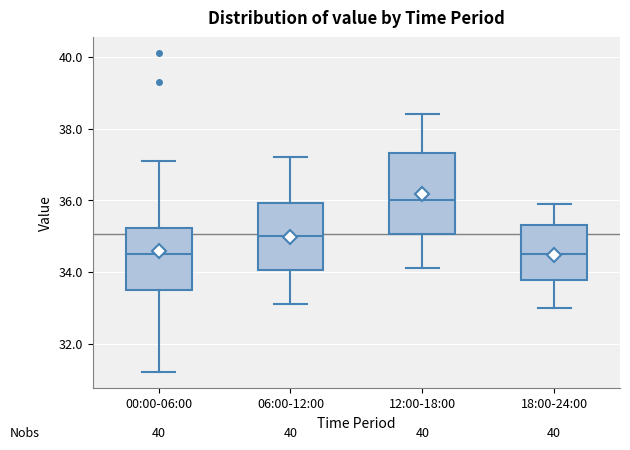

Reading left to right, read every box against the y-axis: the position of its median line, the range the box covers, and the ends of its whiskers. The values are not printed on the chart, so give them approximately, as read against the axis.

00:00-06:00: median 34.6, box 33.6 to 35.2, whiskers 31.2 to 37.2
06:00-12:00: median 35.0, box 34.0 to 36.0, whiskers 33.2 to 37.2
12:00-18:00: median 36.0, box 35.0 to 37.4, whiskers 34.2 to 38.4
18:00-24:00: median 34.6, box 33.8 to 35.4, whiskers 33.0 to 36.0